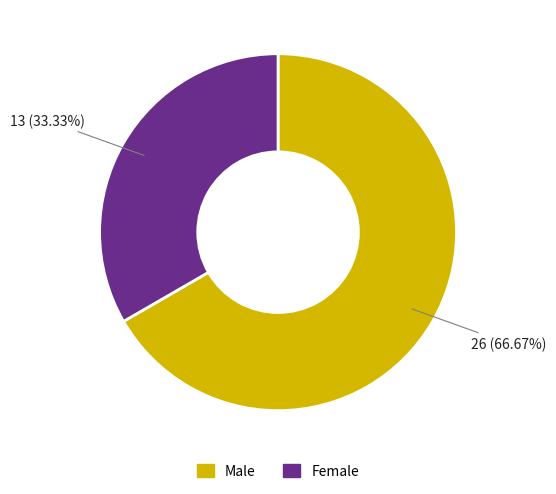

Which has a higher value, Male or Female?

Male